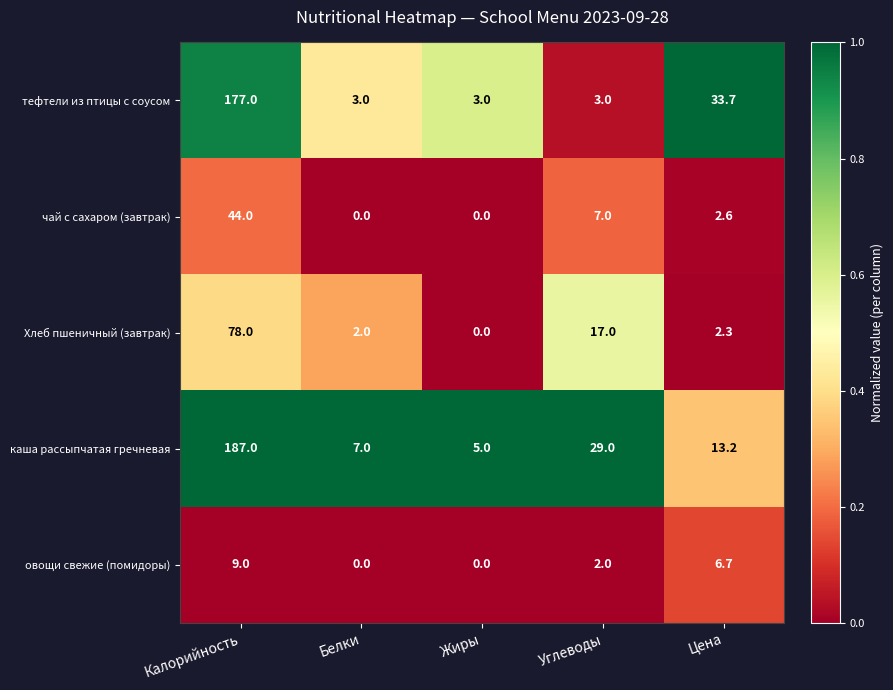

What is the maximum value shown in the chart?

187.0